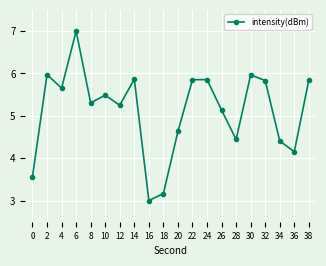

Between 30 and 16, which is larger?

30